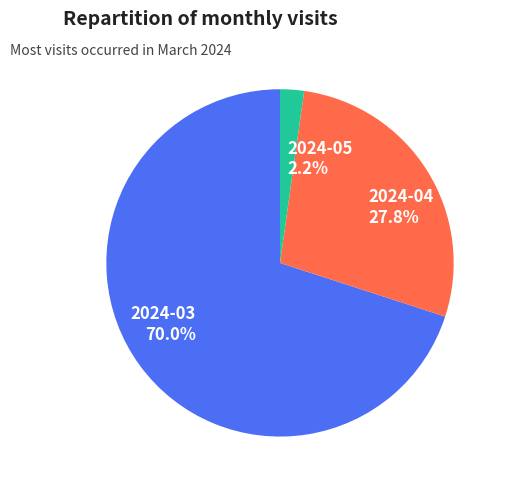

How much of the chart is everything except 2024-05?

97.8%